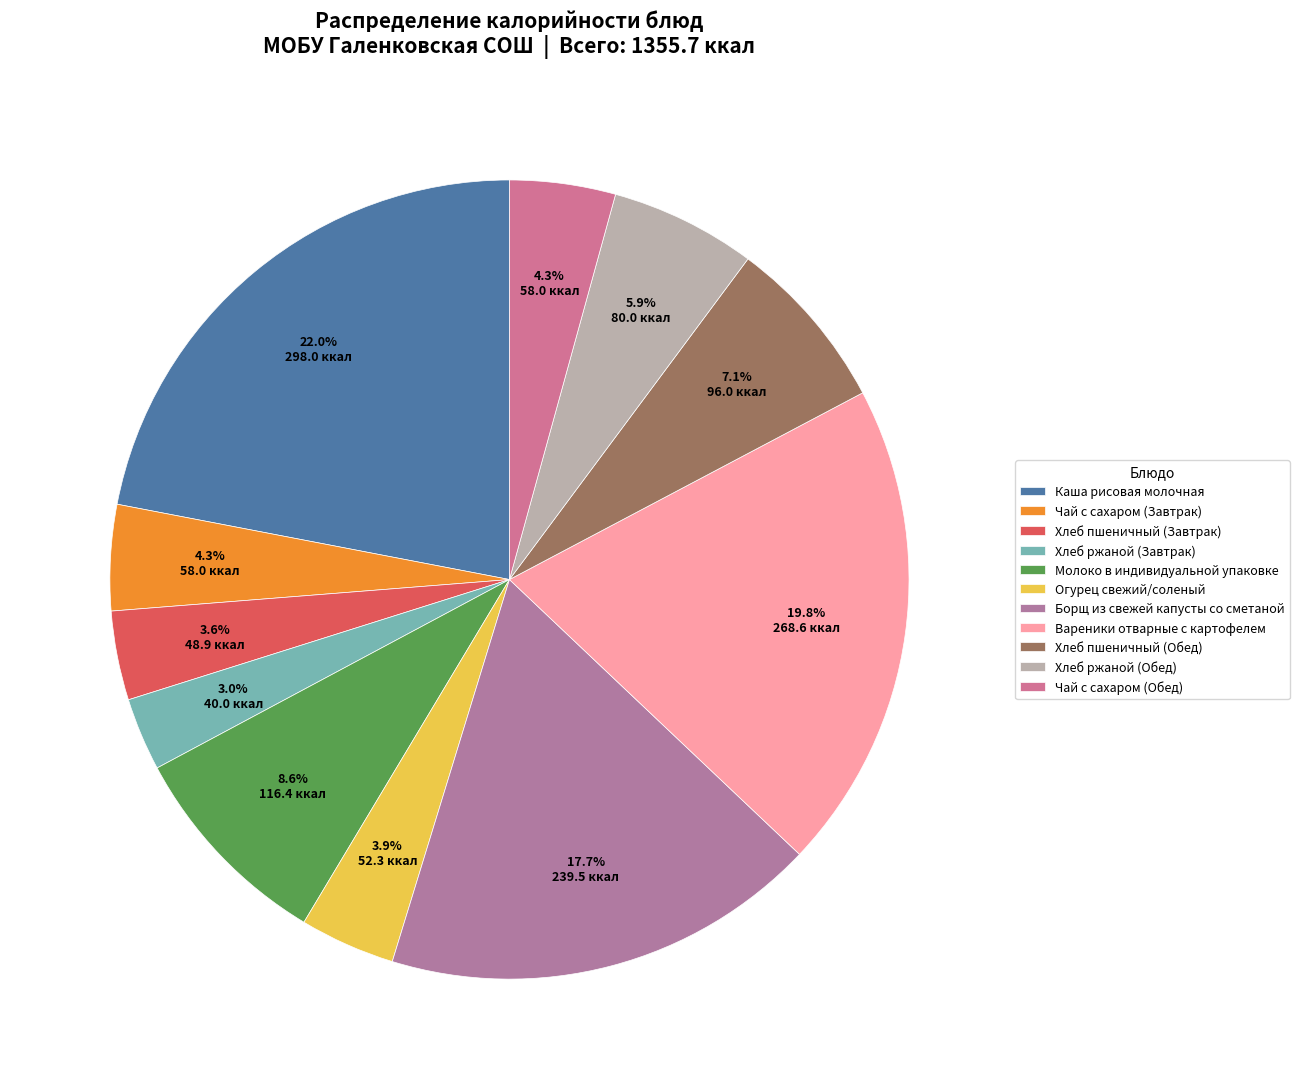

Count the number of slices in the pie.

11